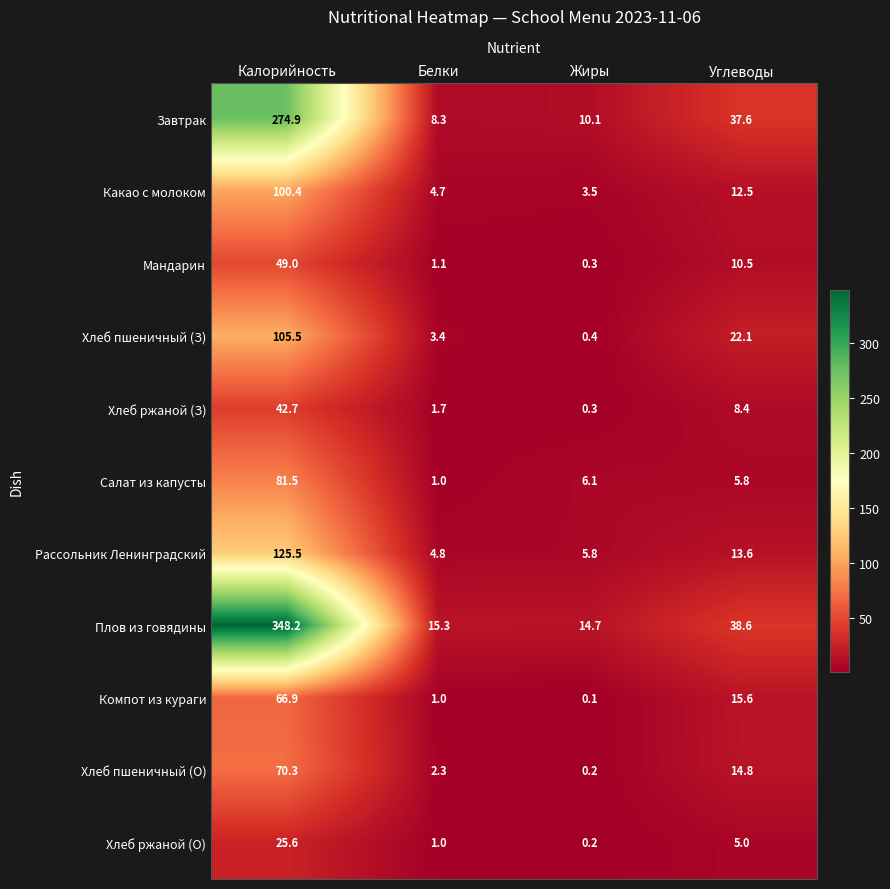

What is the total value across all series at Калорийность?

1290.5